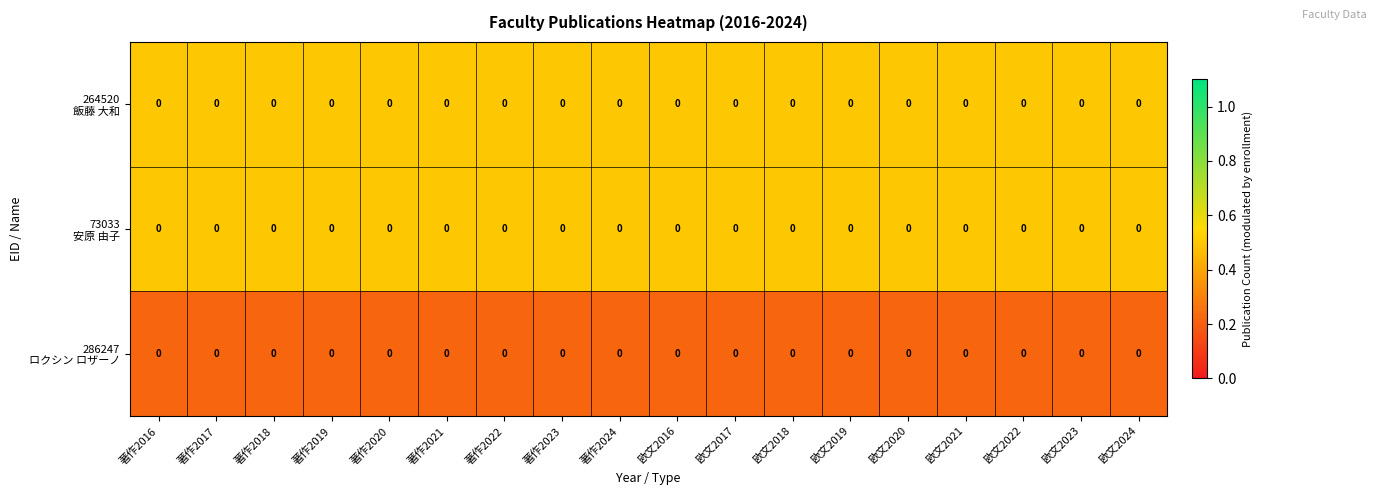

What is the difference between the highest and lowest values at 著作2021?

0.3